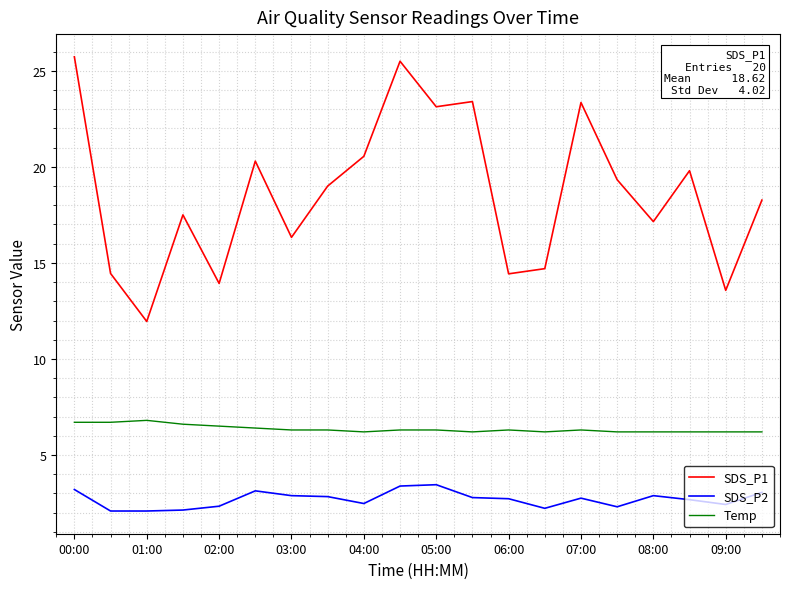

Rank the series by their maximum value, from highest to lowest.

SDS_P1, Temp, SDS_P2